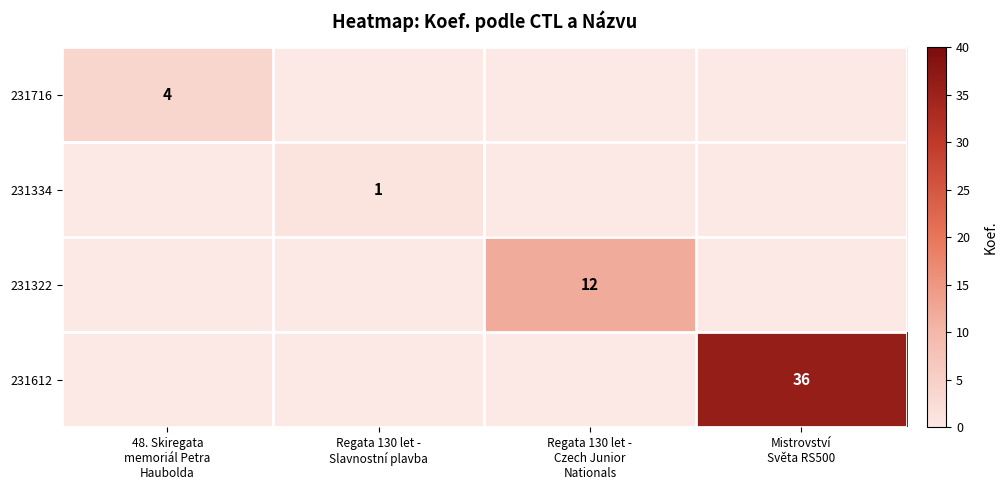

What is the total value across all series at Mistrovství
Světa RS500?

36